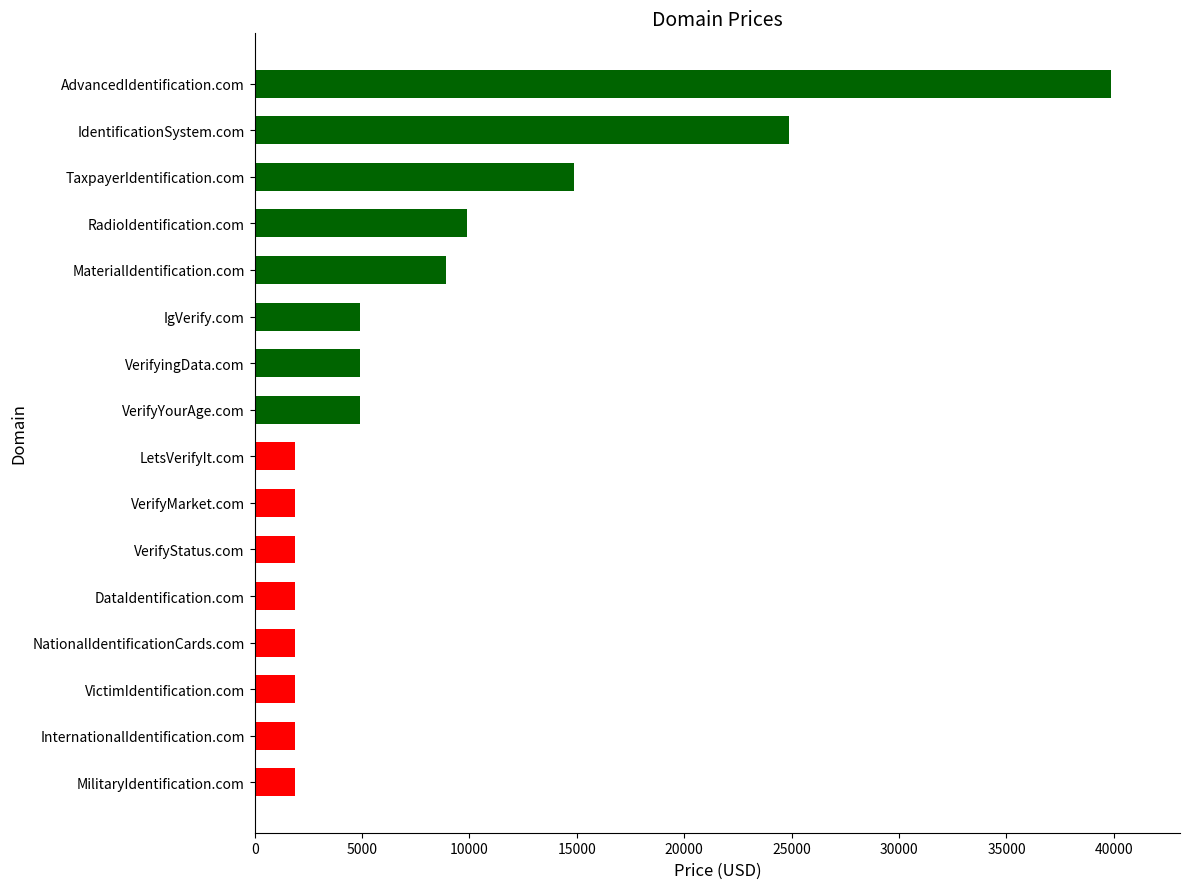

What is the sum of all values?

128208